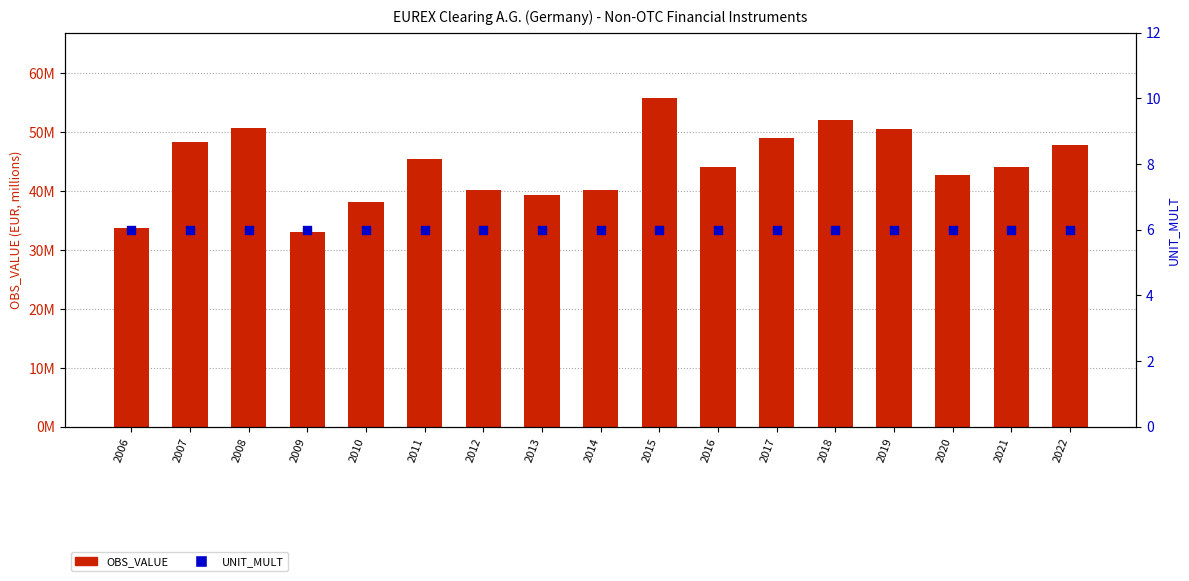

Which series contains the lowest Y value?

UNIT_MULT